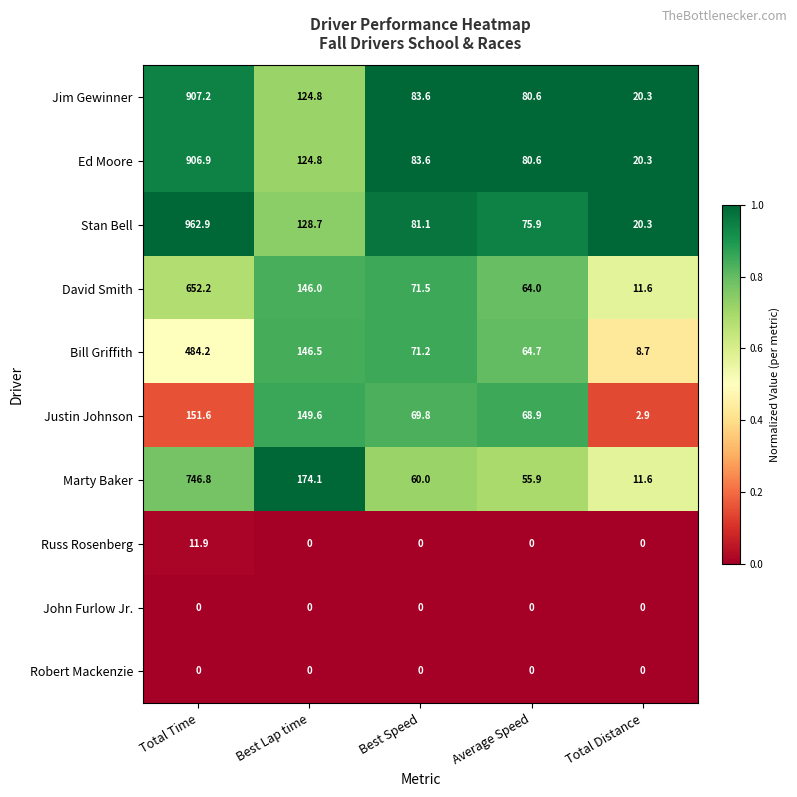

At which label does Jim Gewinner first exceed 83?

Total Time